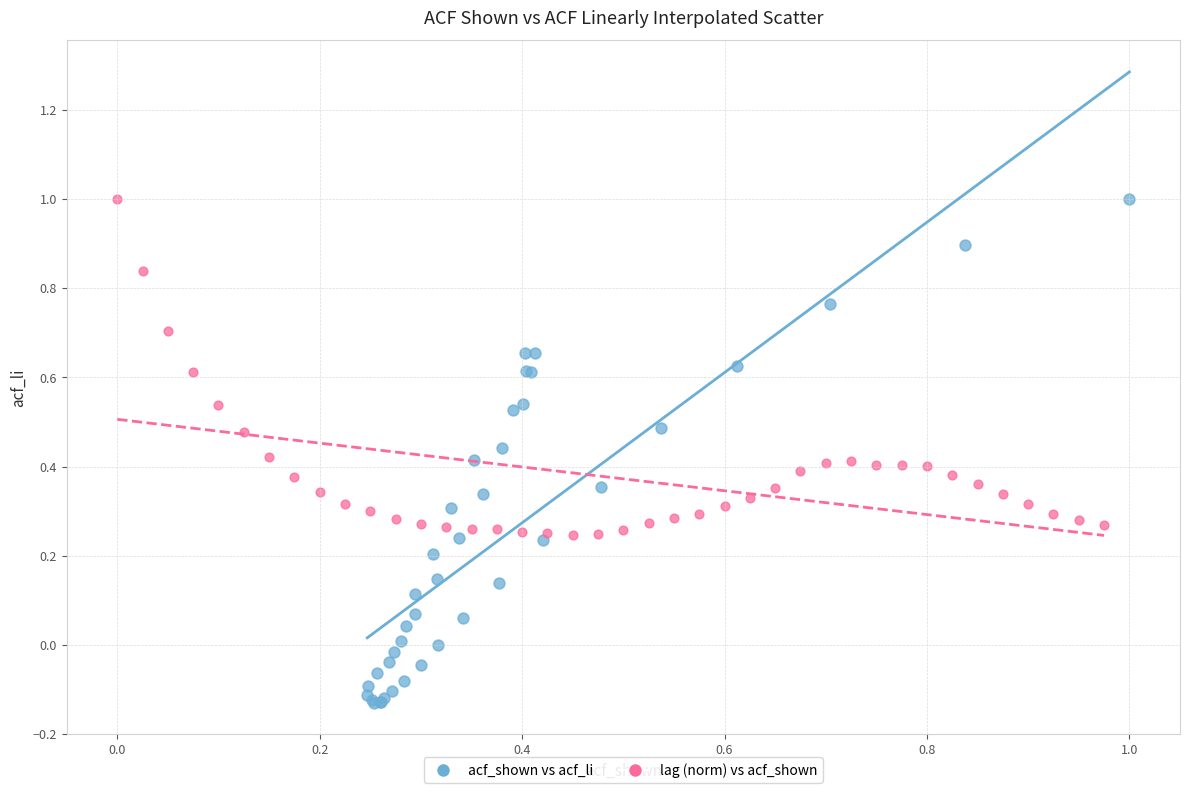

Which series reaches the minimum Y coordinate?

acf_shown vs acf_li